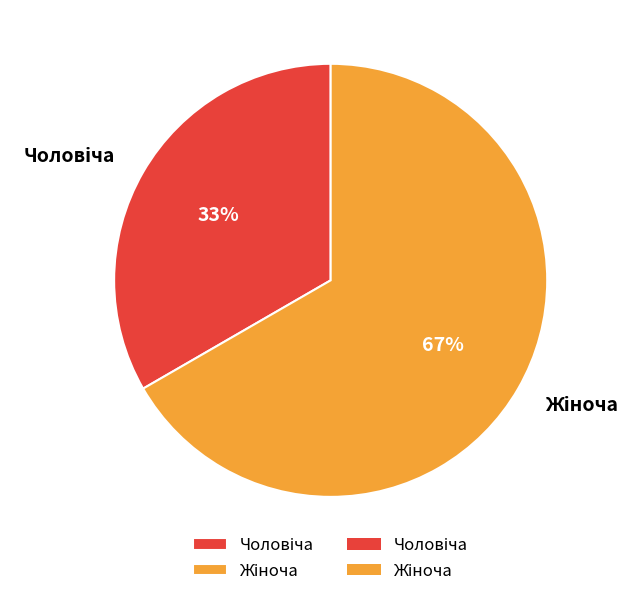

Does any single category account for the majority?

Yes